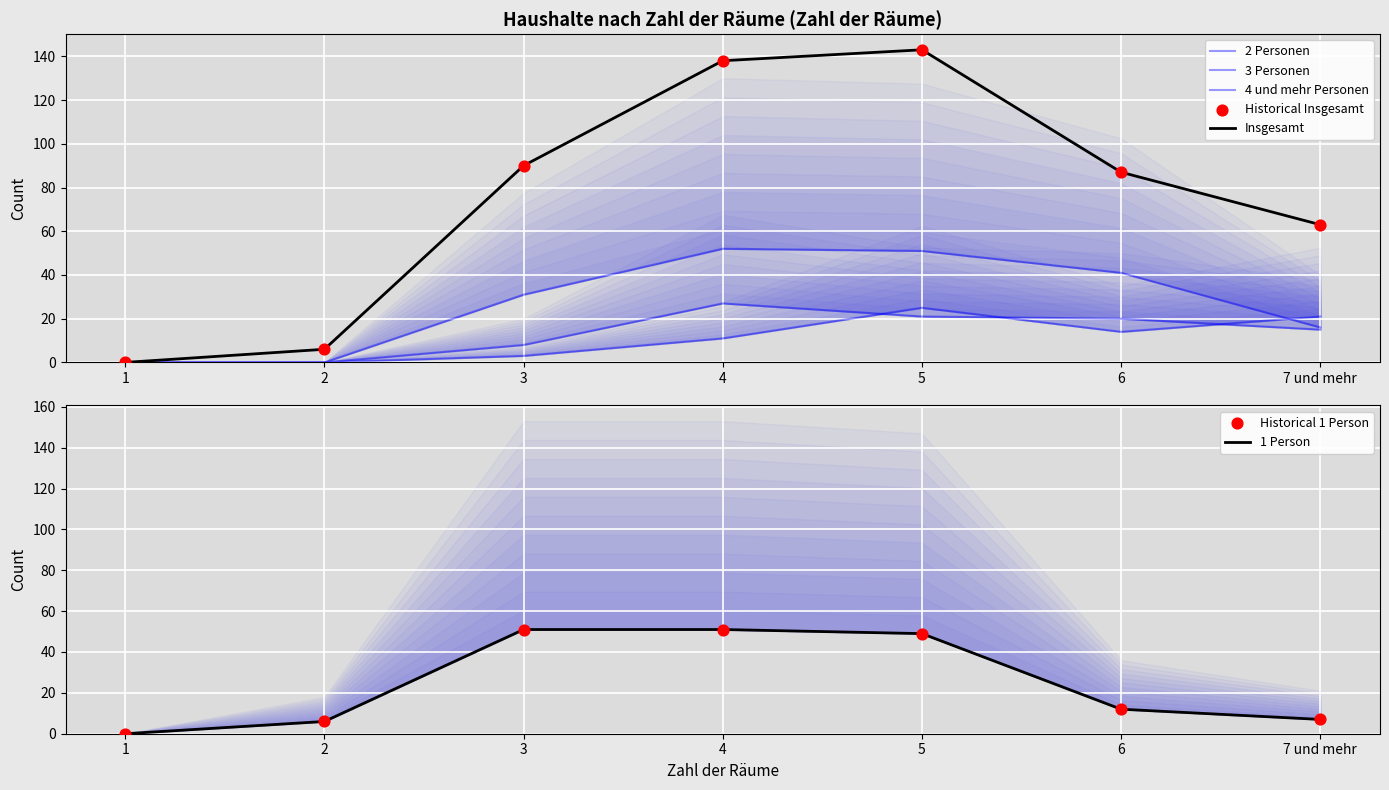

Which series has the largest Y range (max minus min)?

Insgesamt